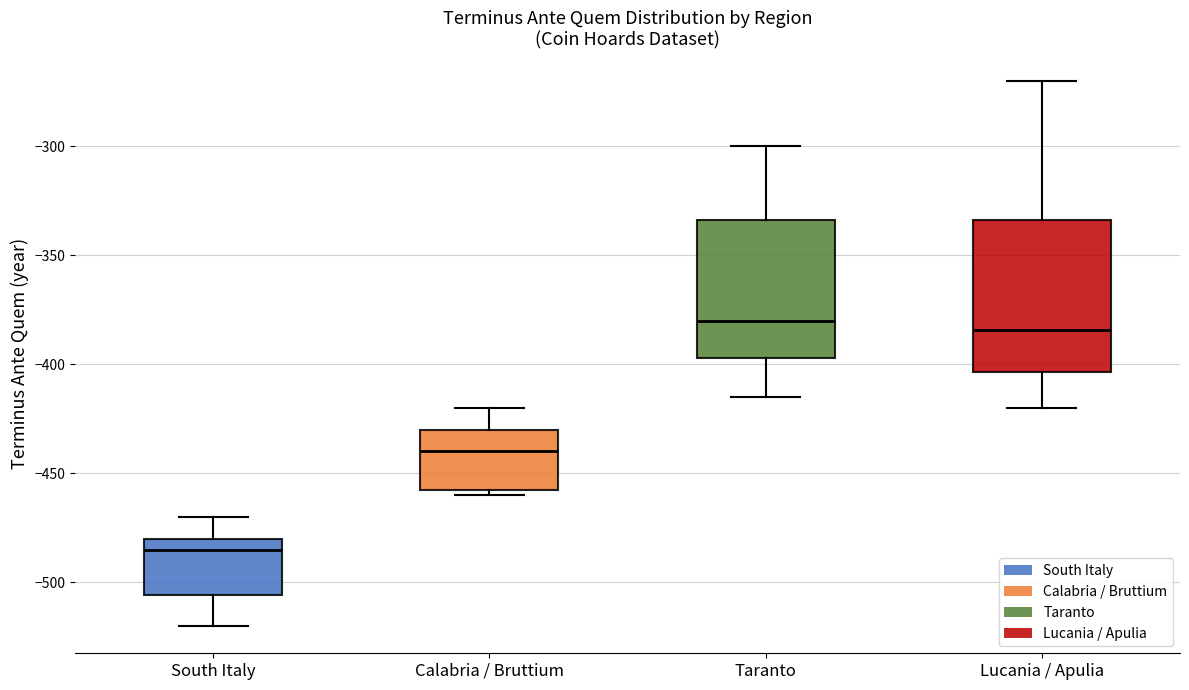

Which box's median line is the lowest?

South Italy